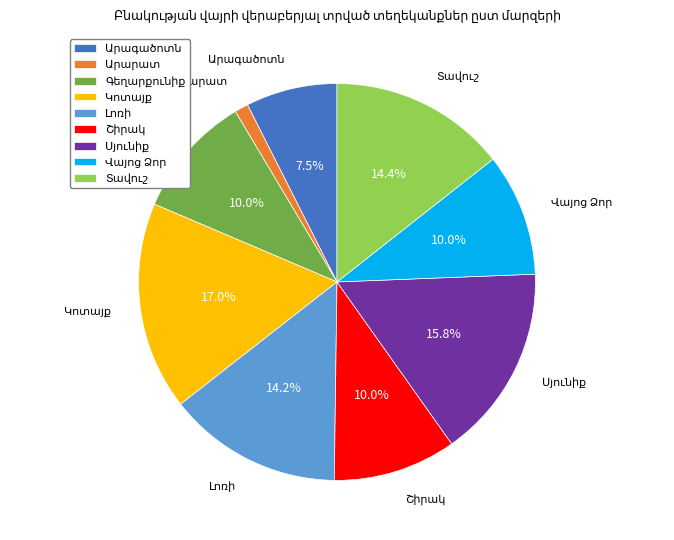

Is there a majority slice in this chart?

No